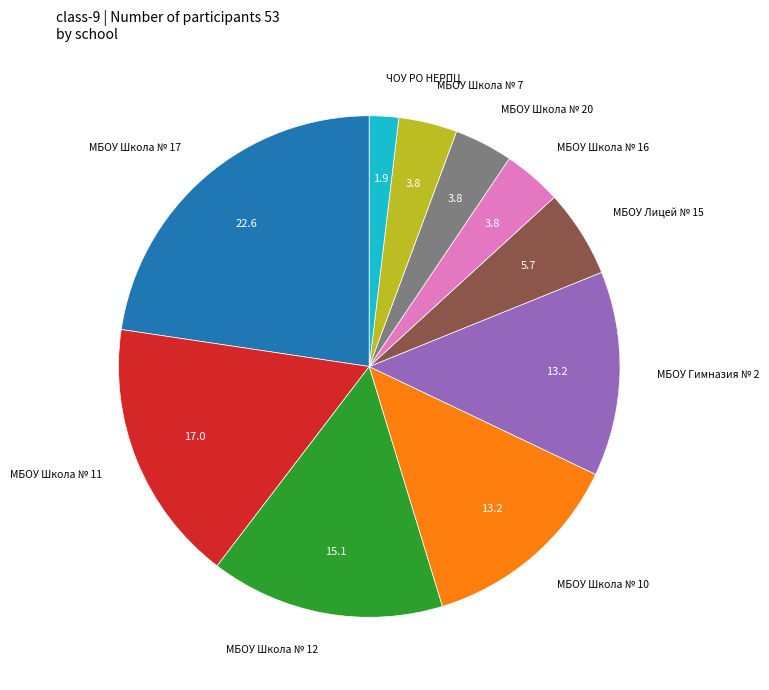

Which slice is the largest?

МБОУ Школа № 17